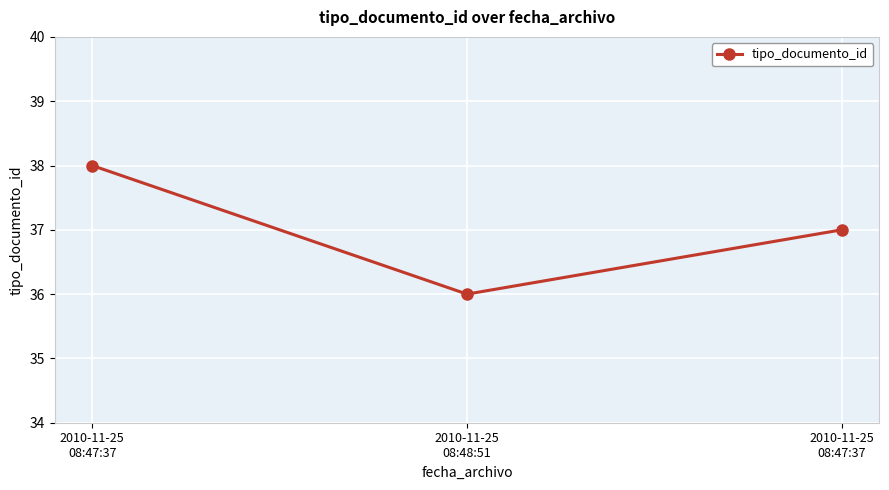

What is the difference between the values at 2010-11-25
08:48:51 and 2010-11-25
08:47:37?

1